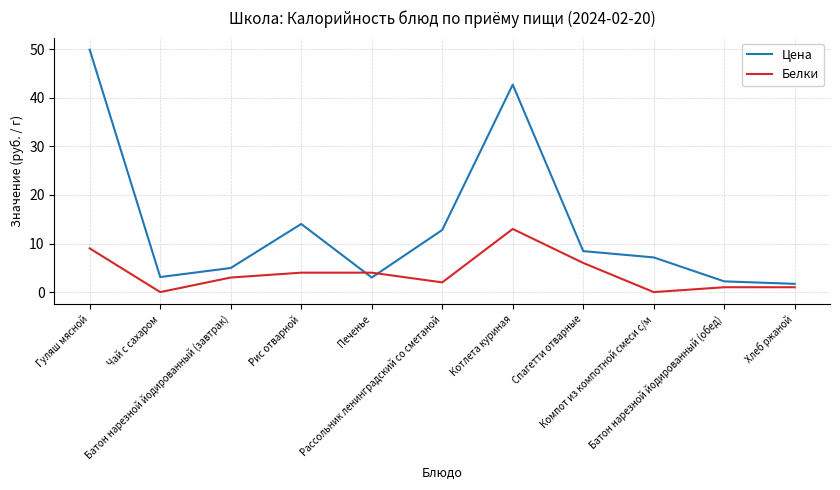

What is the average value of the Цена series?

13.6